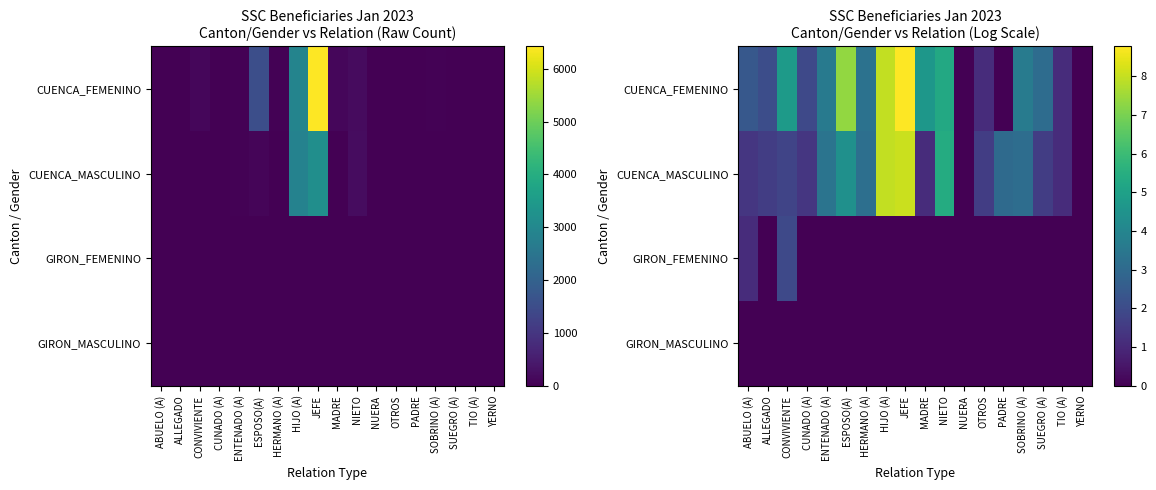

Rank the series at ABUELO (A) from lowest to highest value.

GIRON_MASCULINO, GIRON_FEMENINO, CUENCA_MASCULINO, CUENCA_FEMENINO